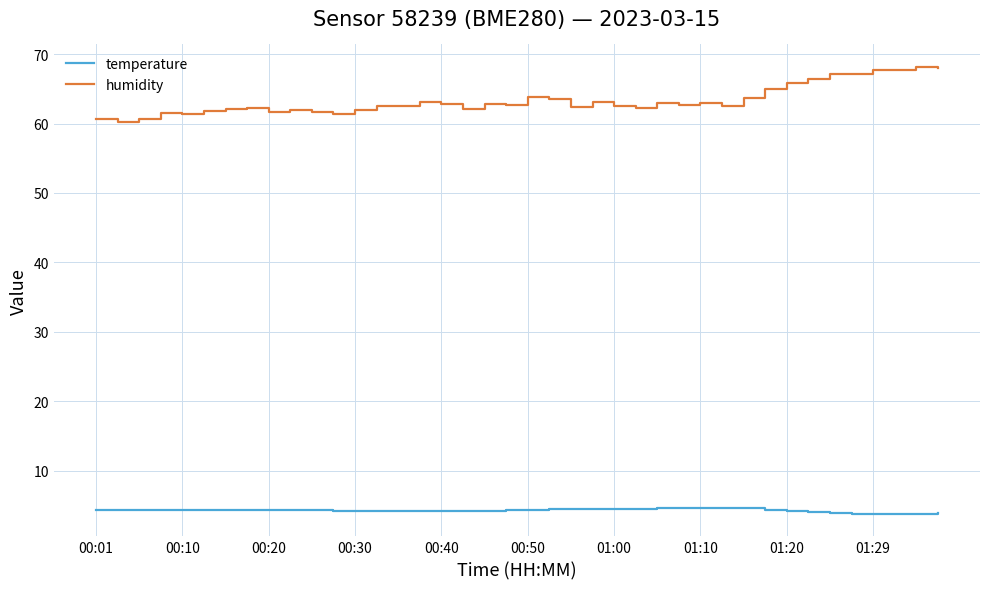

True or false: humidity and temperature intersect in this chart.

False